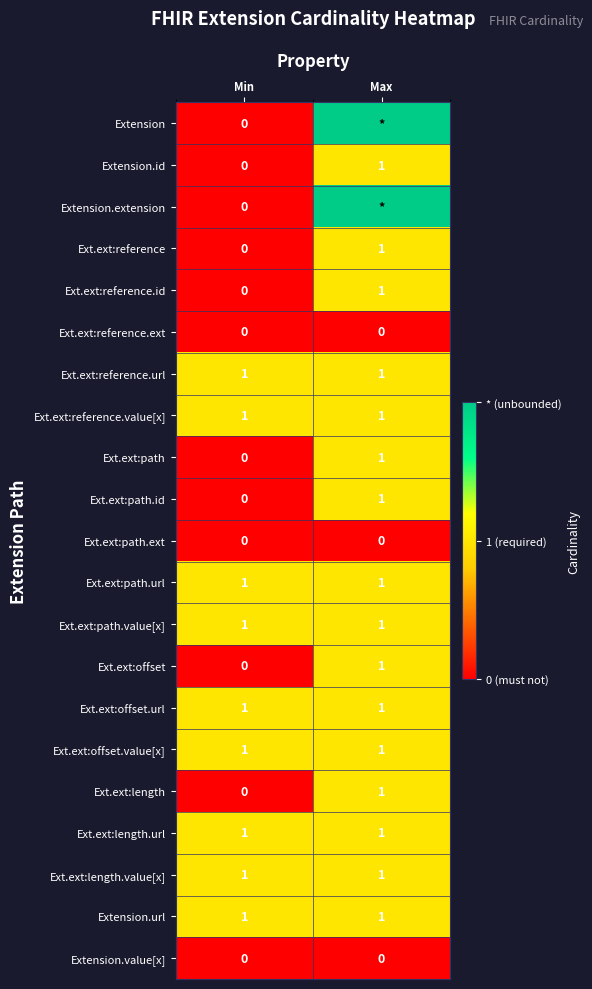

Which category has the lowest value in the Ext.ext:path series?

Min